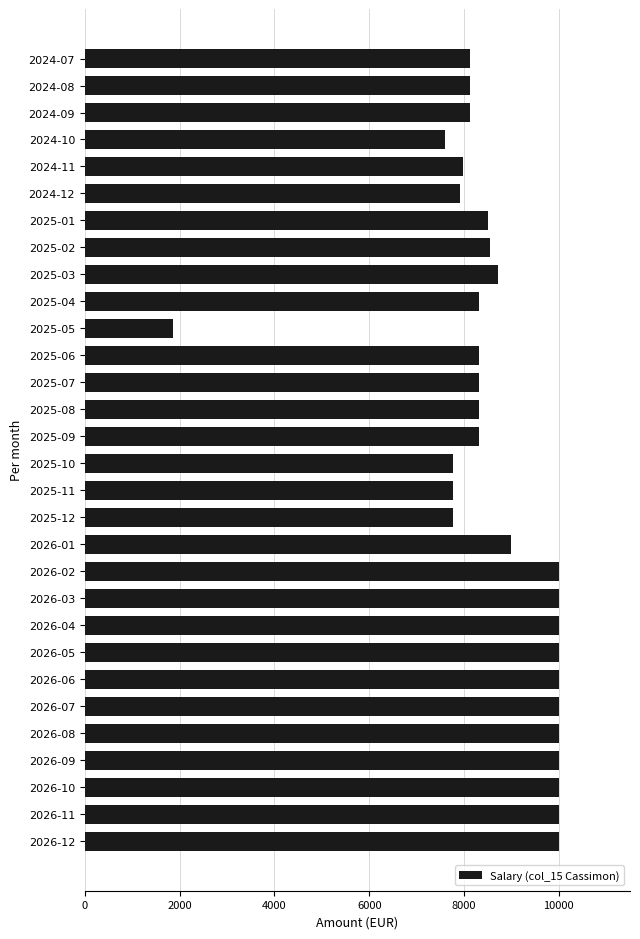

What is the sum of all values?

259391.8